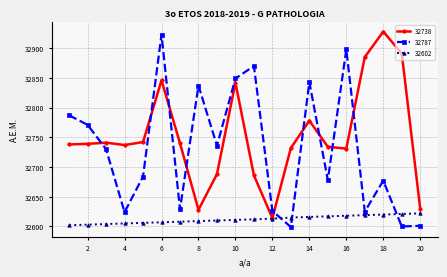

Which series has the largest total across all categories?

32738